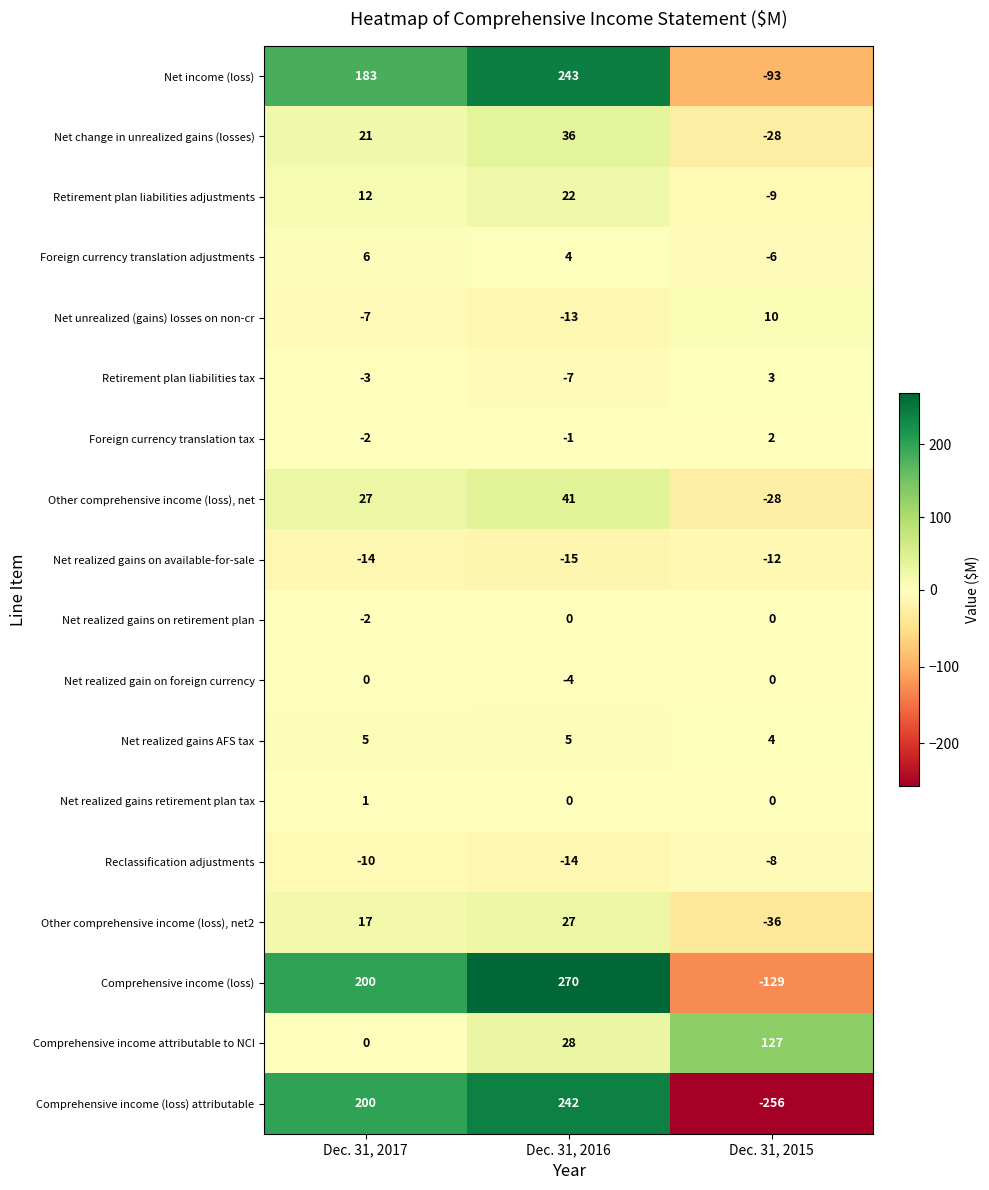

Count the Net realized gain on foreign currency values in the range -4 to 0.

3